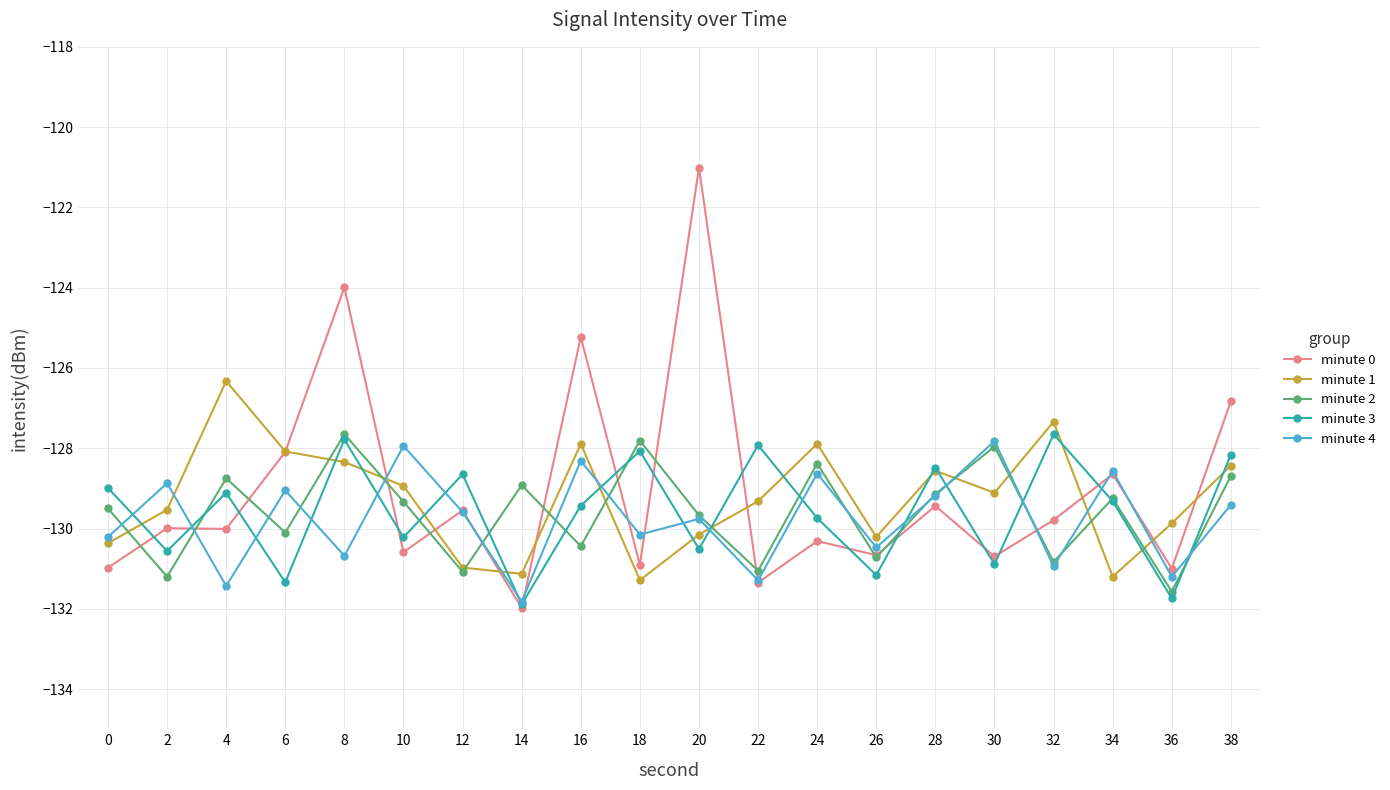

Which series has the largest range (max minus min)?

minute 0